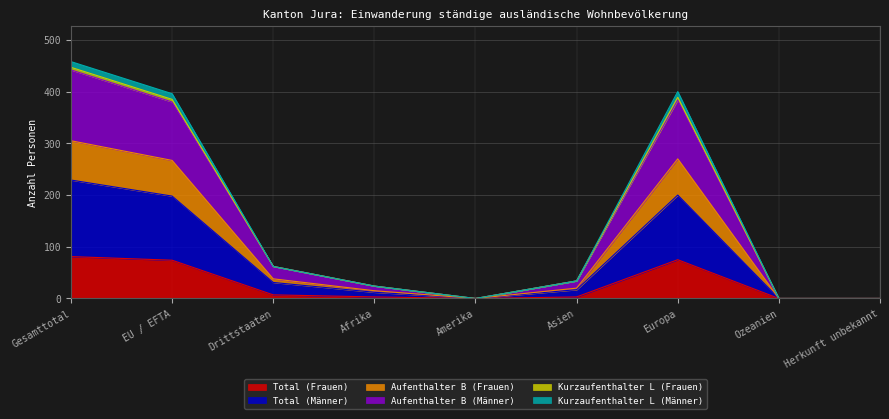

Where is Kurzaufenthalter L (Frauen) nearest to the value 114?

Drittstaaten